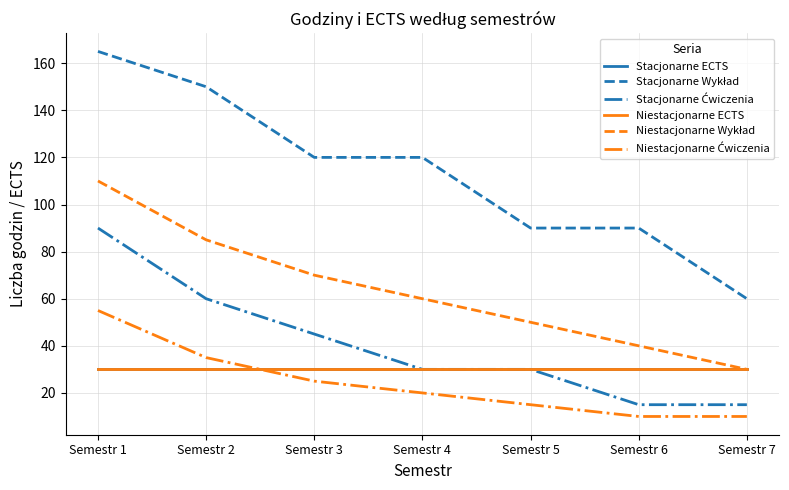

How many lines are shown in the chart?

6